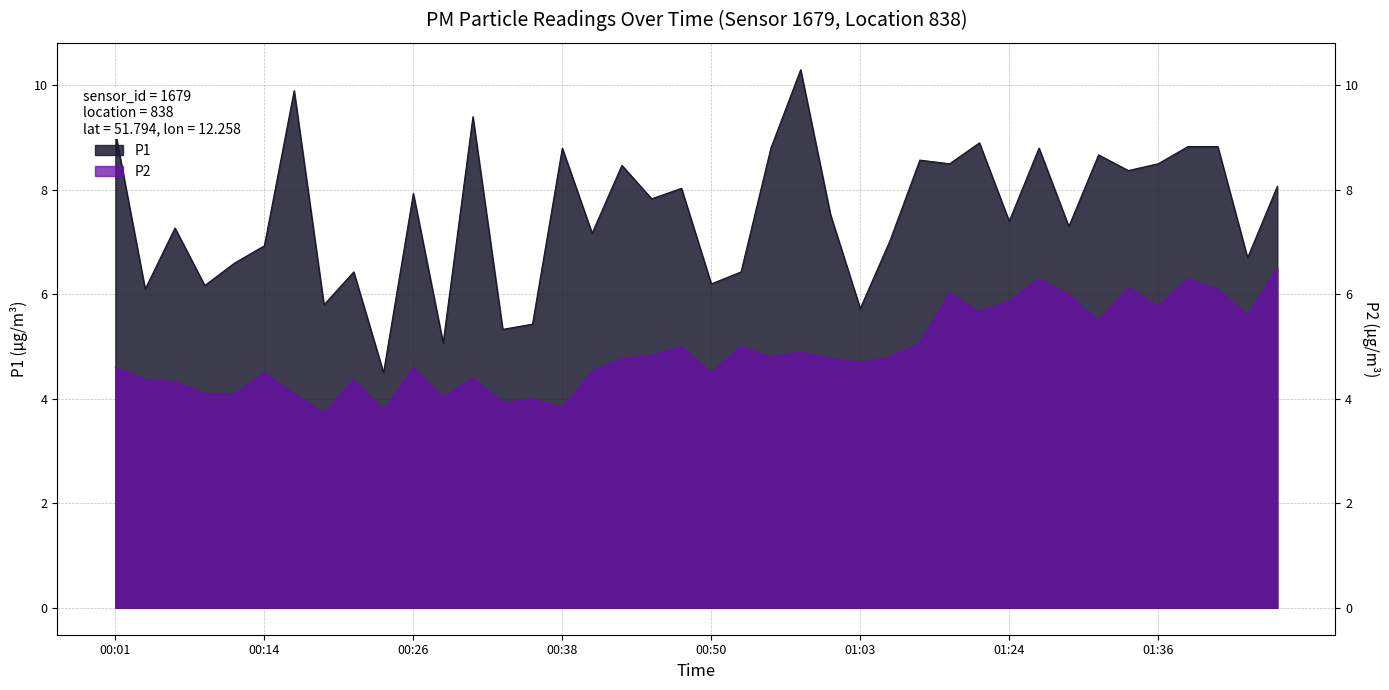

Is the value of P1 at 00:19 greater than the value of P2 at 01:24?

No